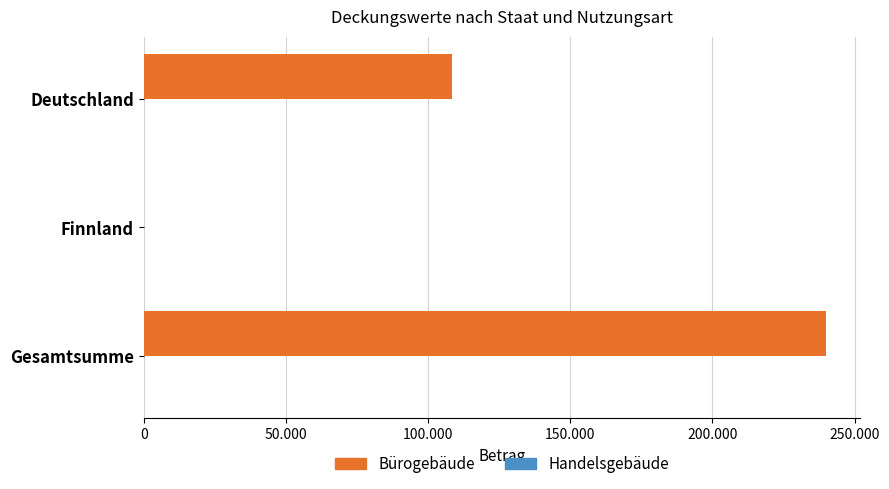

Count the number of categories in the chart.

3